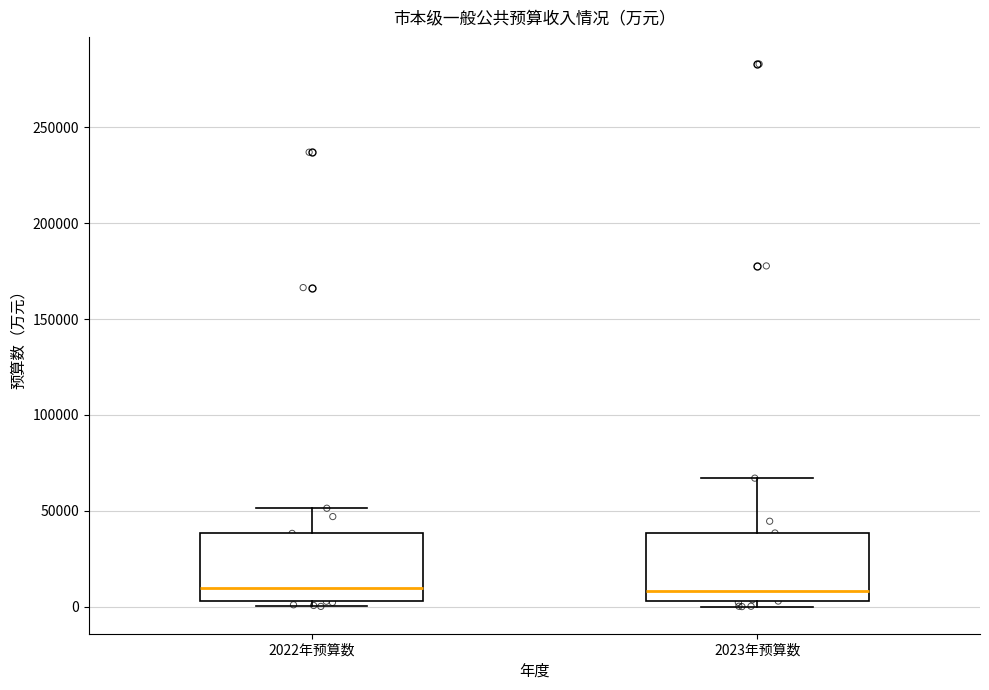

Where does the median line of the box for 2022年预算数 sit on the y-axis? The values are not printed on the chart, so give them approximately, as read against the axis.

10000